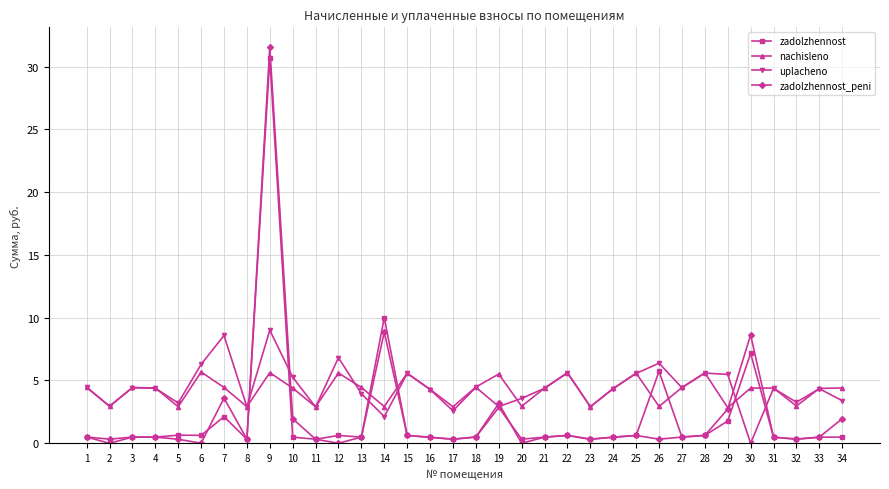

True or false: nachisleno and zadolzhennost intersect in this chart.

True